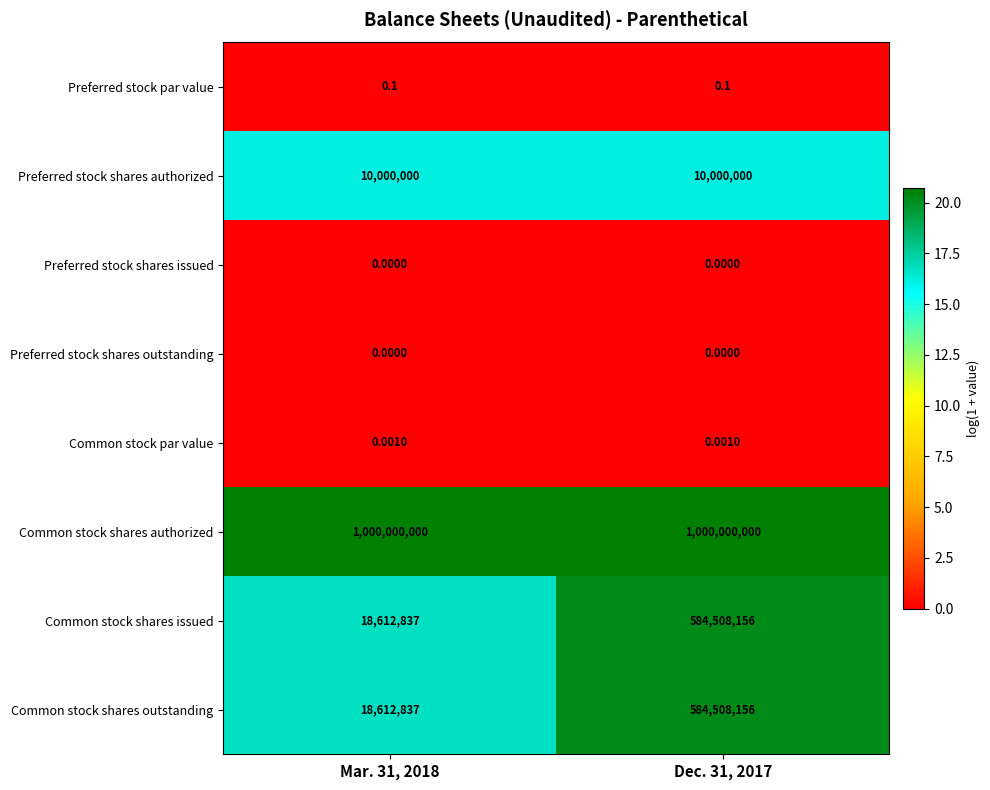

Which series has the largest total across all categories?

Common stock shares authorized